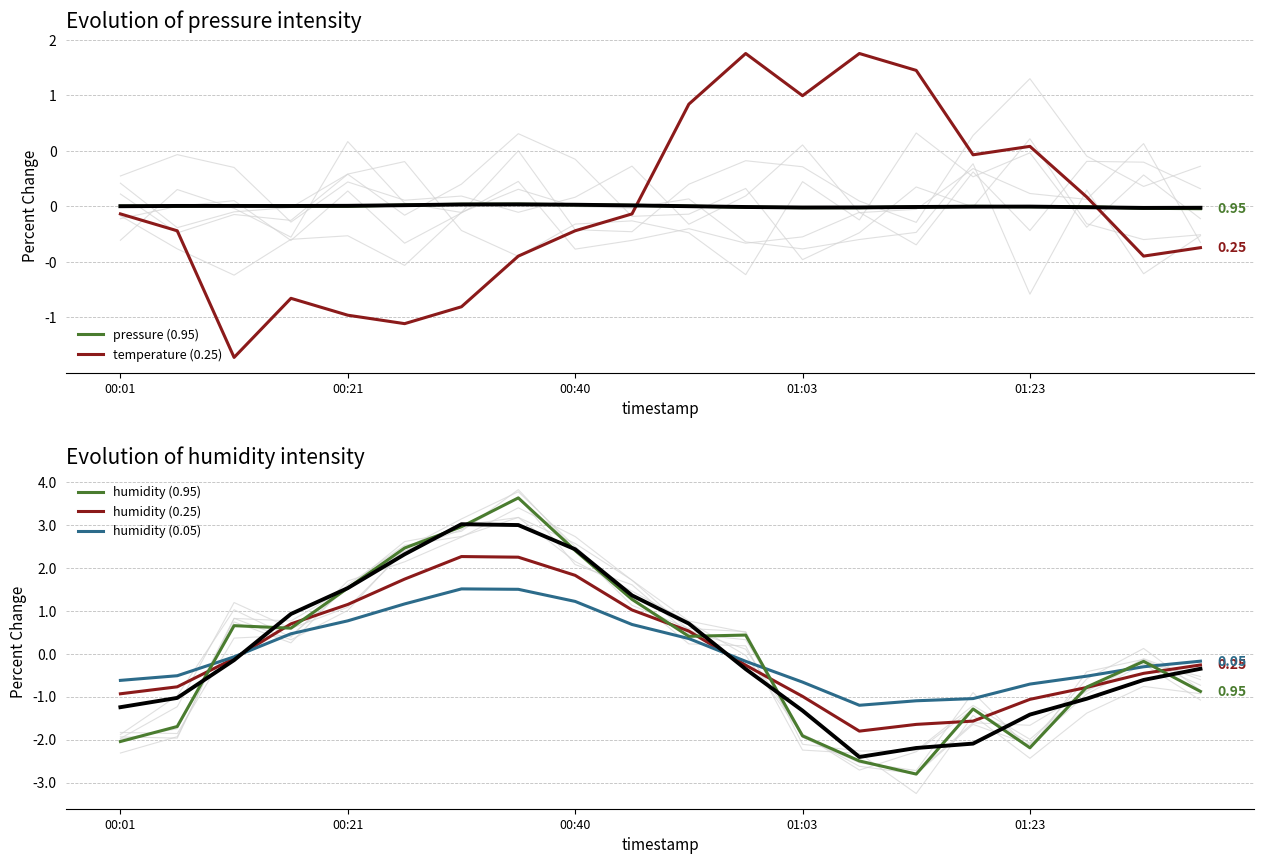

At which category does humidity (0.05) reach its first local peak?

6